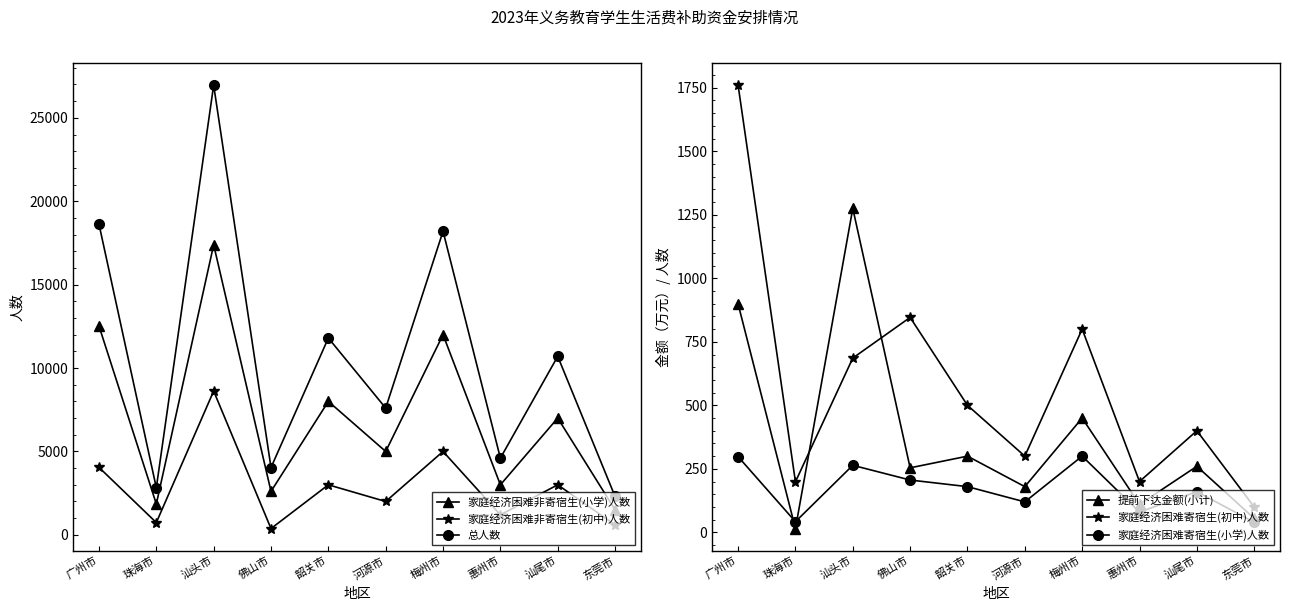

What is the total value across all series at 河源市?

15200